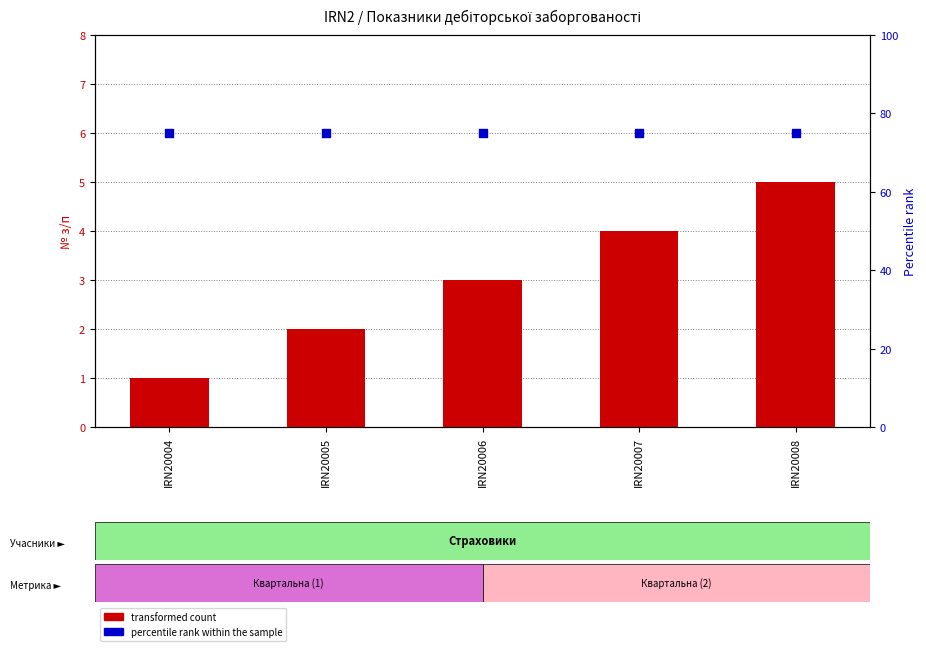

What is the total value across all series at IRN20007?

79